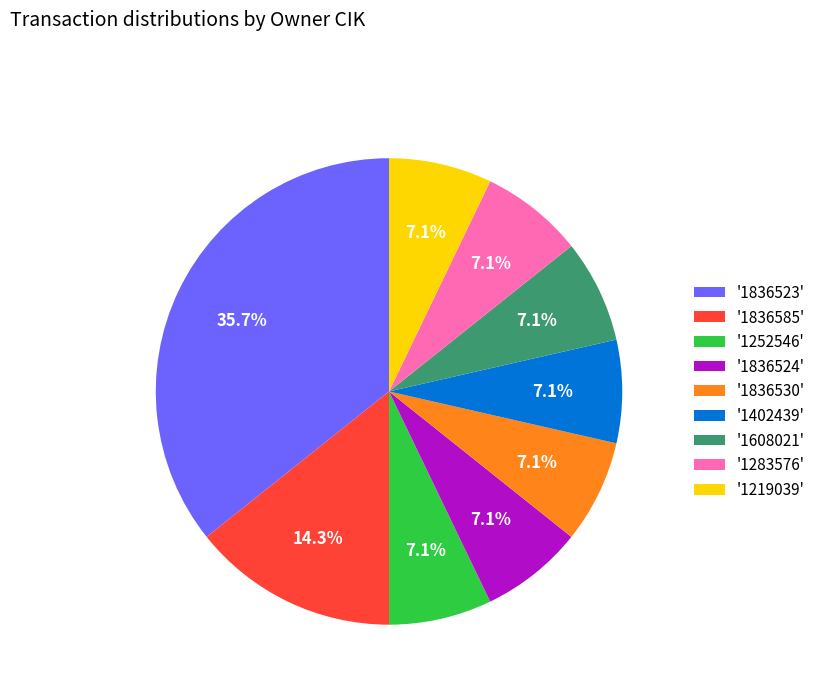

Combined, do '1252546' and '1608021' account for over 50%?

No